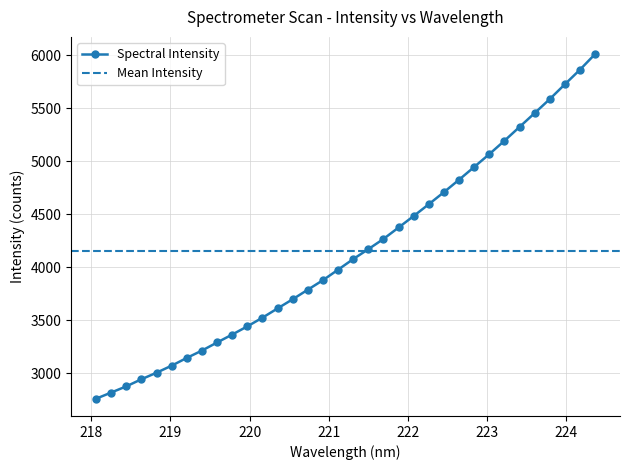

What is the change in value from 218.6332 to 221.4993?

+1228.9